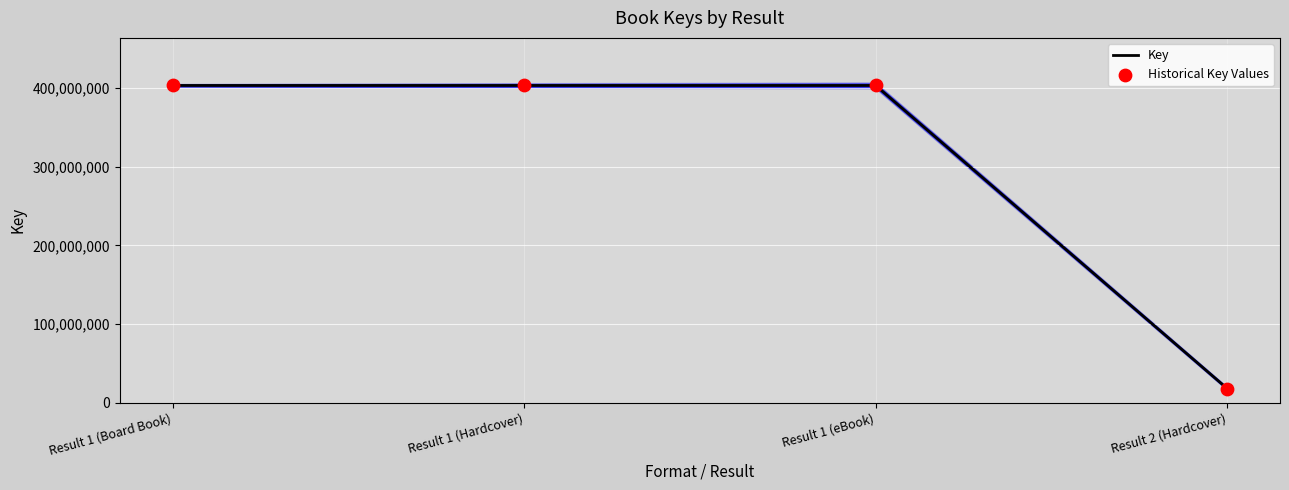

Which series contains the lowest Y value?

Key